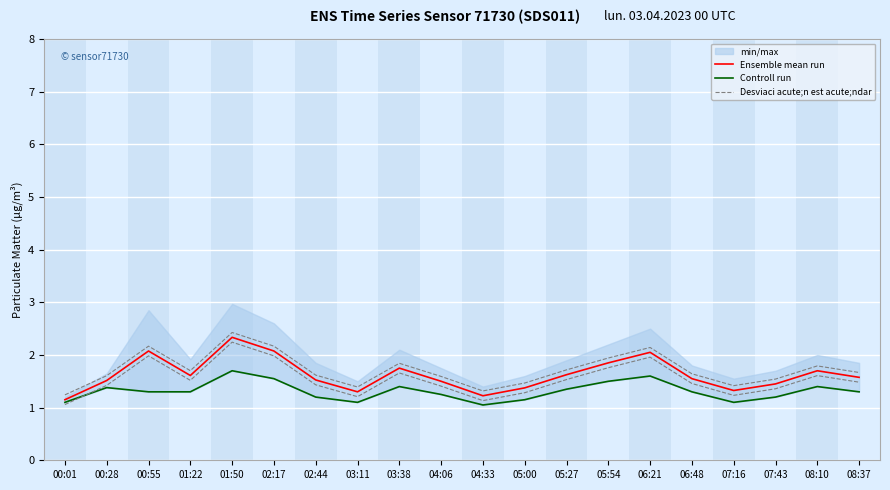

True or false: Desviaci acute;n est acute;ndar and Controll run intersect in this chart.

False